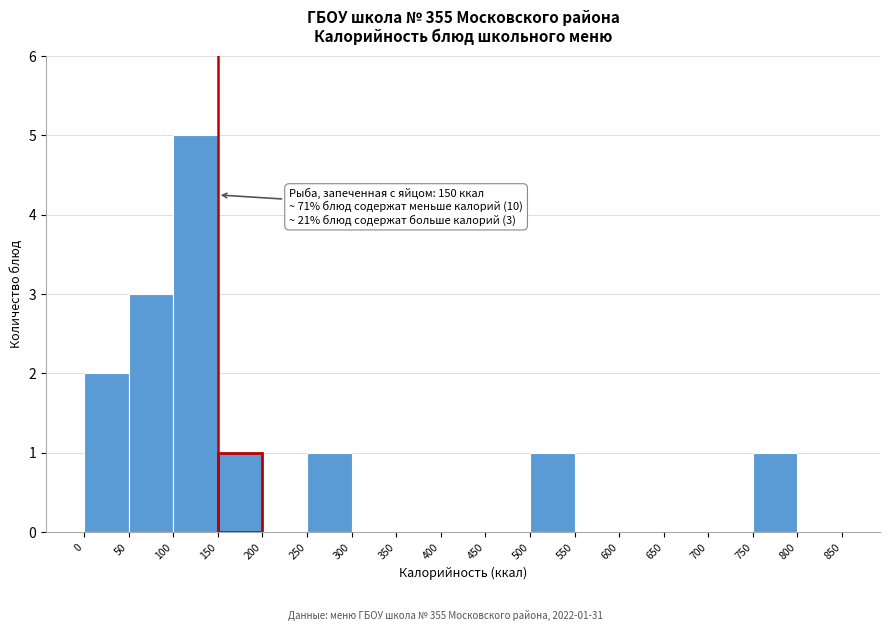

Over which range of the x-axis is the bar tallest?

100 to 150